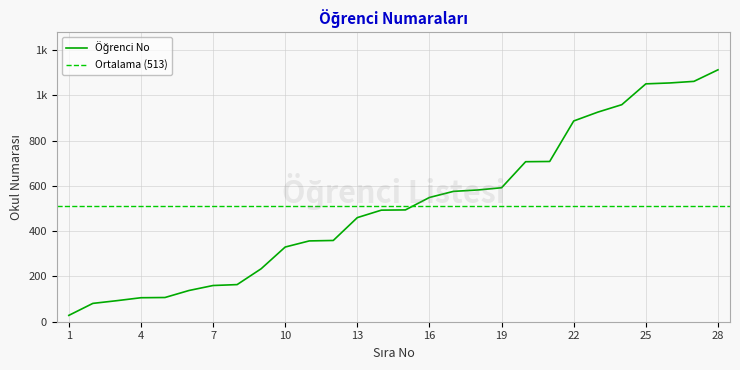

Reading left to right, what are all the values shown in this chart?

1=28	2=81	3=93	4=106	5=107	6=138	7=160	8=164	9=234	10=330	11=357	12=359	13=460	14=493	15=494	16=549	17=576	18=582	19=592	20=707	21=708	22=887	23=926	24=959	25=1051	26=1055	27=1062	28=1113